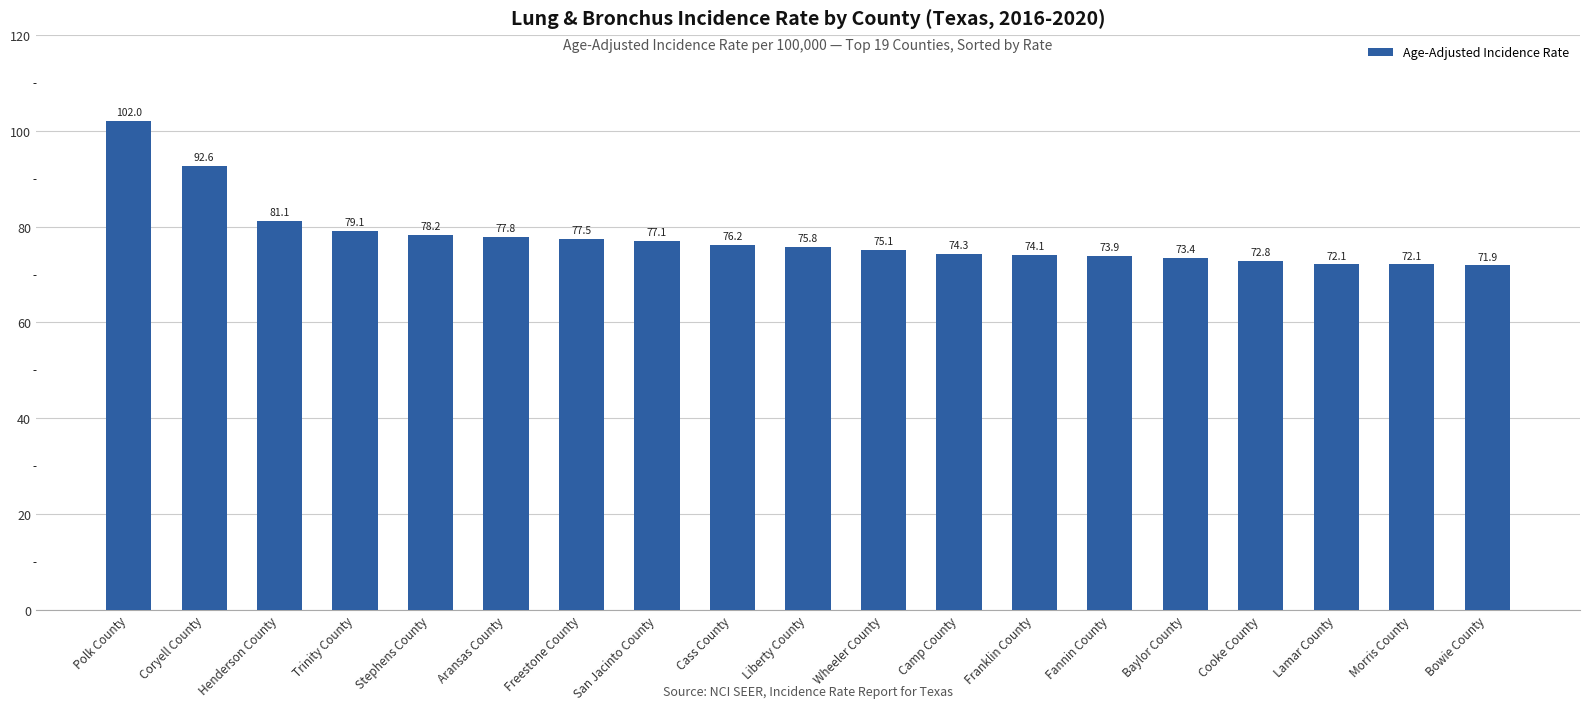

Reading left to right, extract all data points from this chart.

102.0	92.6	81.1	79.1	78.2	77.8	77.5	77.1	76.2	75.8	75.1	74.3	74.1	73.9	73.4	72.8	72.1	72.1	71.9